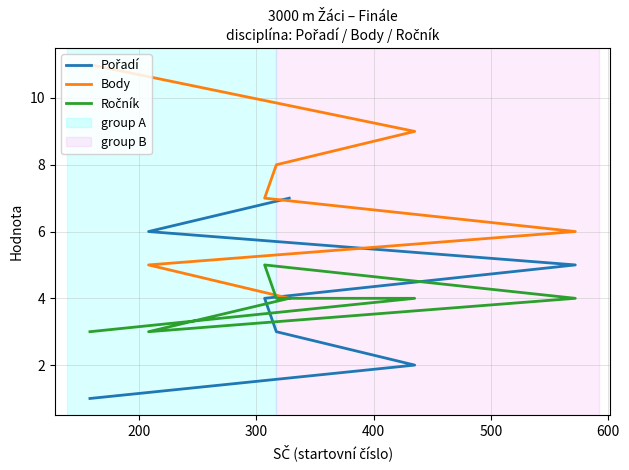

What is the total value across all series at 200?

15